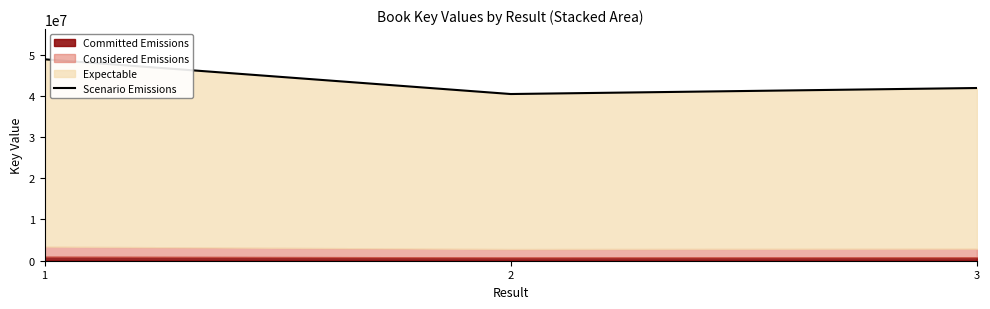

Which label corresponds to the largest value in the chart?

1